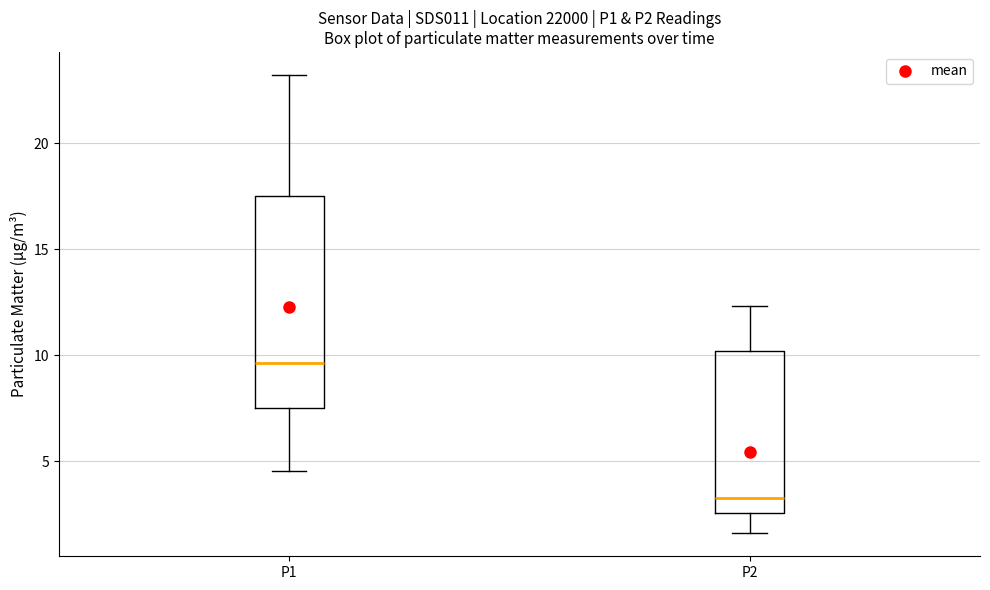

Reading left to right, read every box against the y-axis: the position of its median line, the range the box covers, and the ends of its whiskers. The values are not printed on the chart, so give them approximately, as read against the axis.

P1: median 9.5, box 7.5 to 17.5, whiskers 4.5 to 23.0
P2: median 3.5, box 2.5 to 10.0, whiskers 1.5 to 12.5